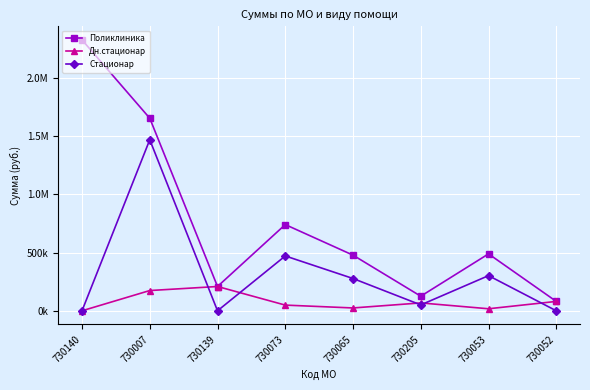

What are all the series names shown in the legend?

Поликлиника, Дн.стационар, Стационар